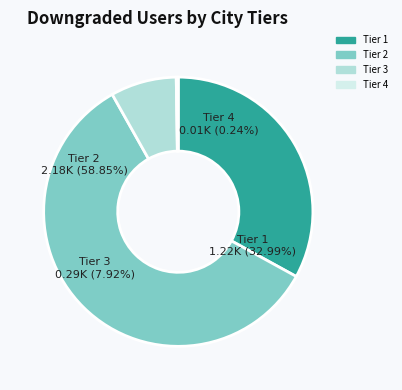

Does any single category account for the majority?

Yes